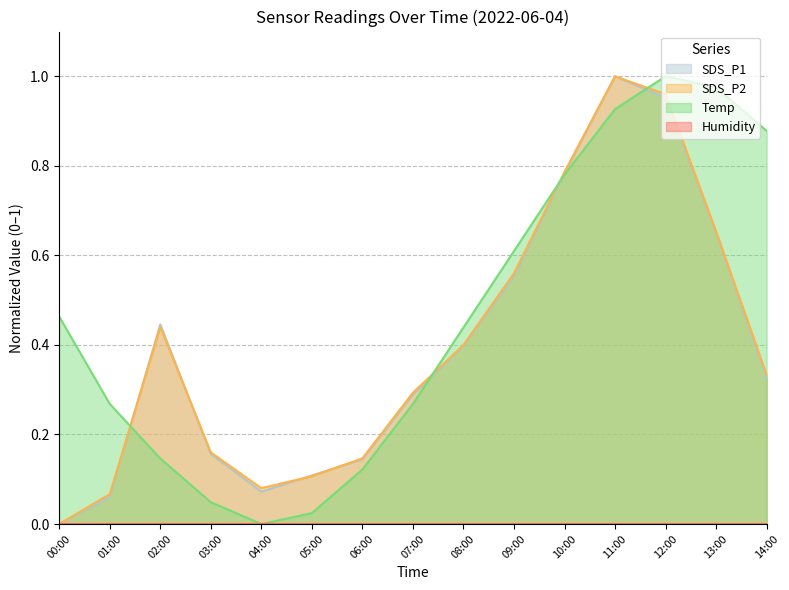

At how many categories does at least one series exceed 0?

15